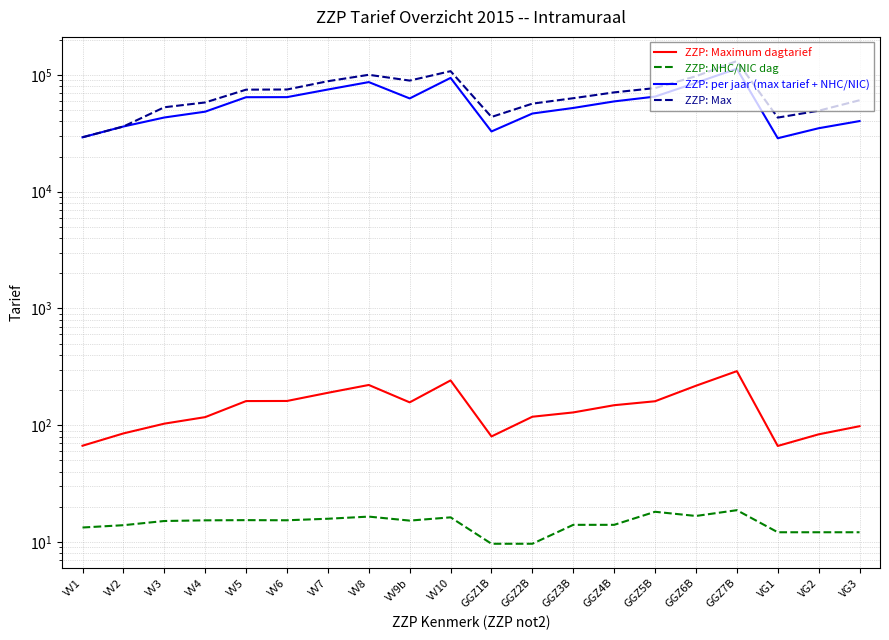

How many data points in ZZP: per jaar (max tarief + NHC/NIC) are above 59290?

10